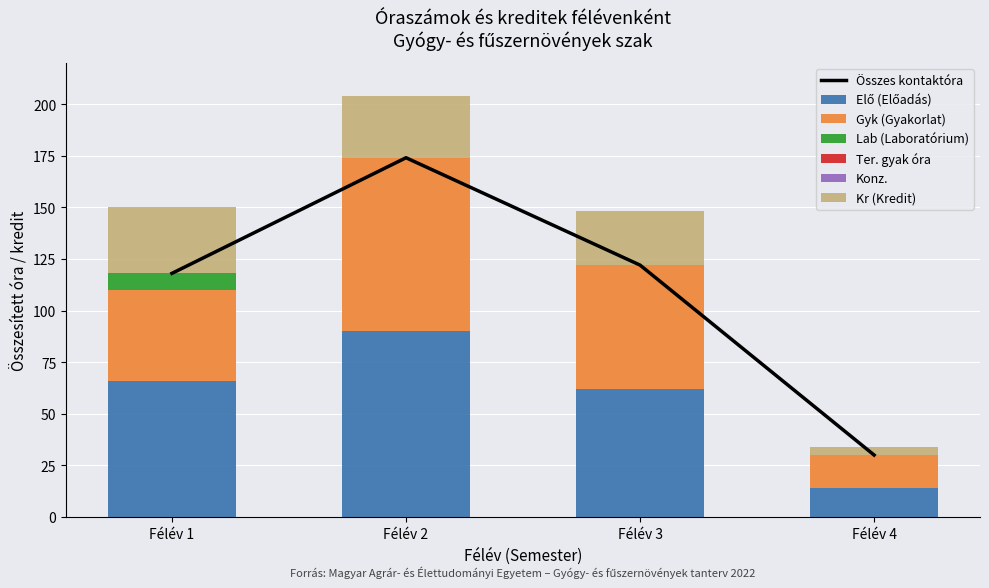

Is it true that Elő (Lecture hours) equals 62 at 3?

True